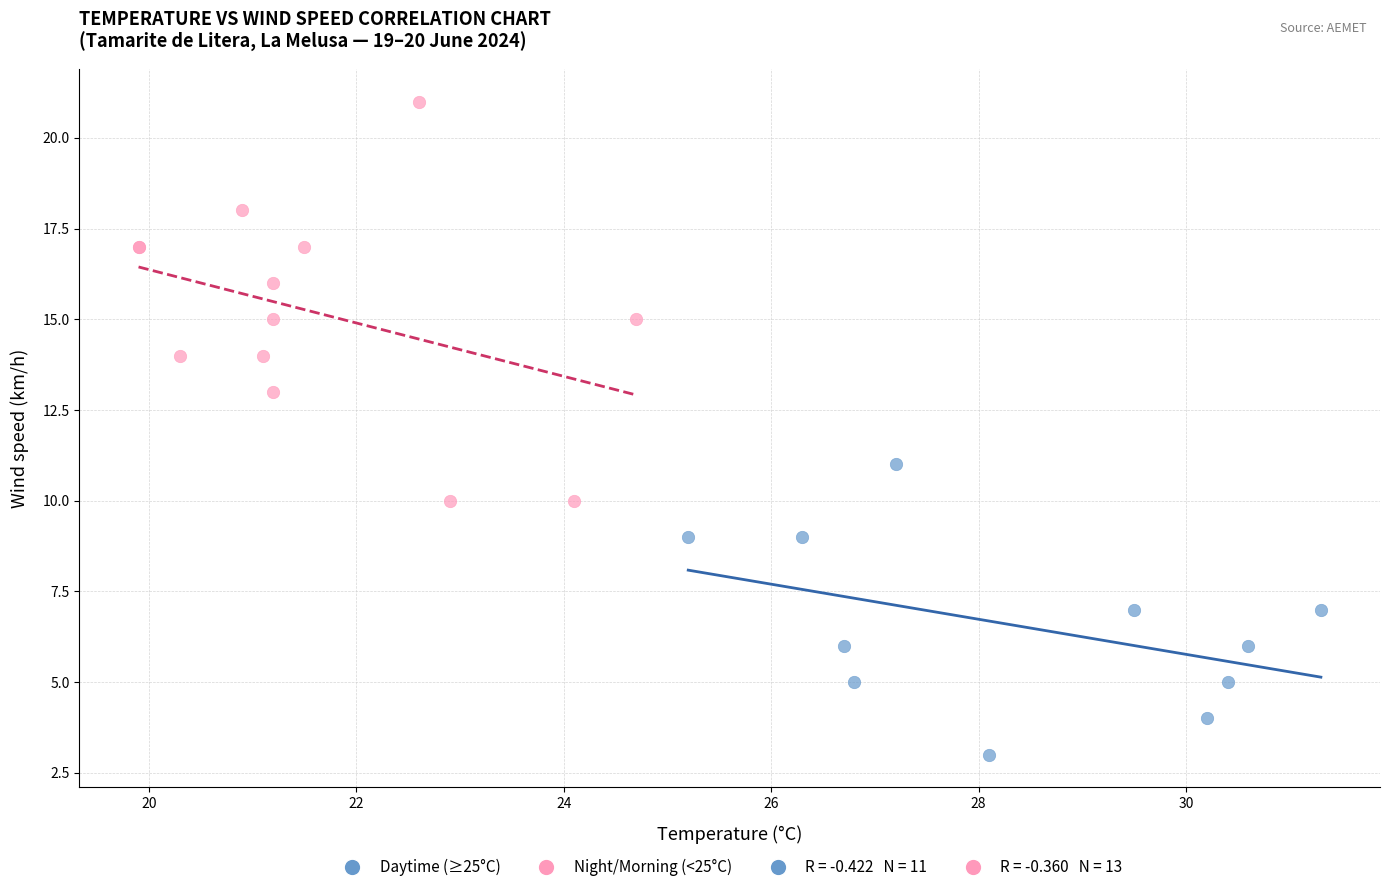

Which series contains the highest Y value?

Night/Morning (<25°C)